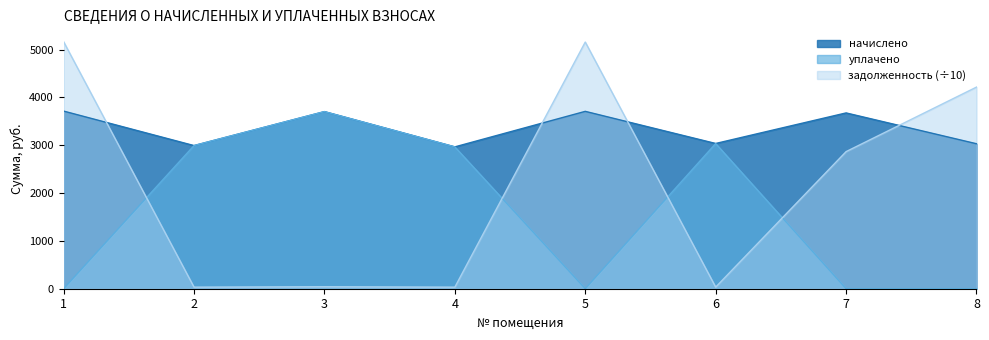

Rank the series at 5 from highest to lowest value.

задолженность (÷10), начислено, уплачено